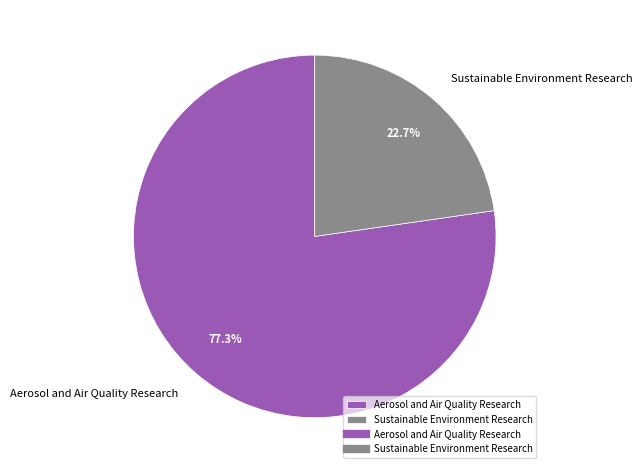

Is there any slice that represents more than half of the pie?

Yes